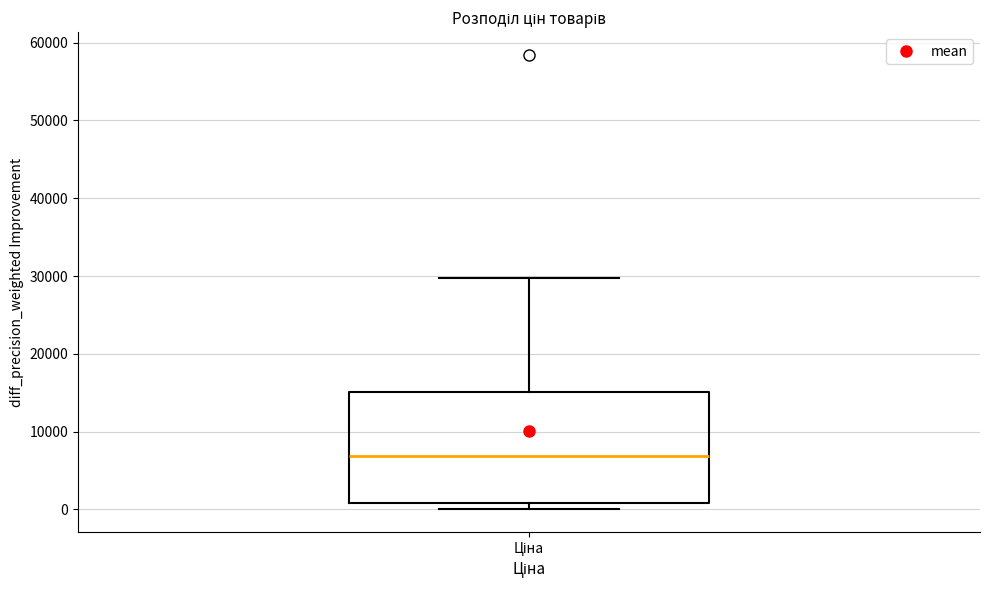

Transcribe this box plot: give where the median line is, the range the box spans, and where the two whiskers end, as read against the y-axis. The values are not printed on the chart, so give them approximately, as read against the axis.

median 7000, box 1000 to 15000, whiskers 0 to 30000